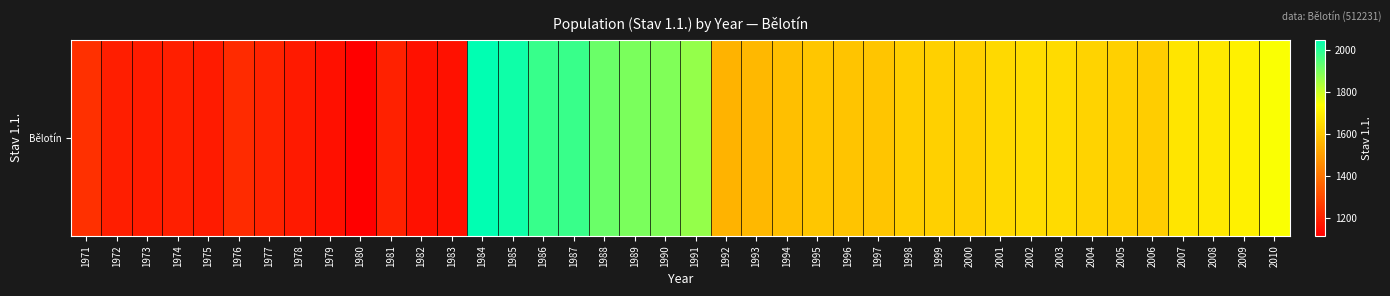

How many values exceed 1616?

19